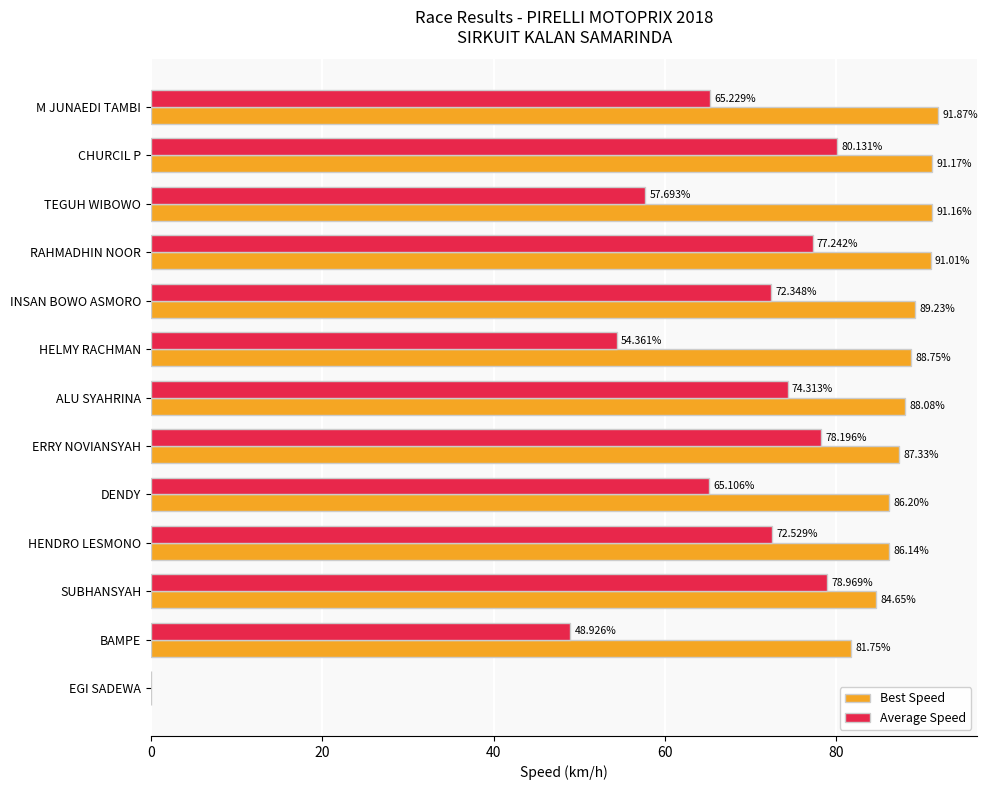

At which category is the sum across all series the highest?

CHURCIL P